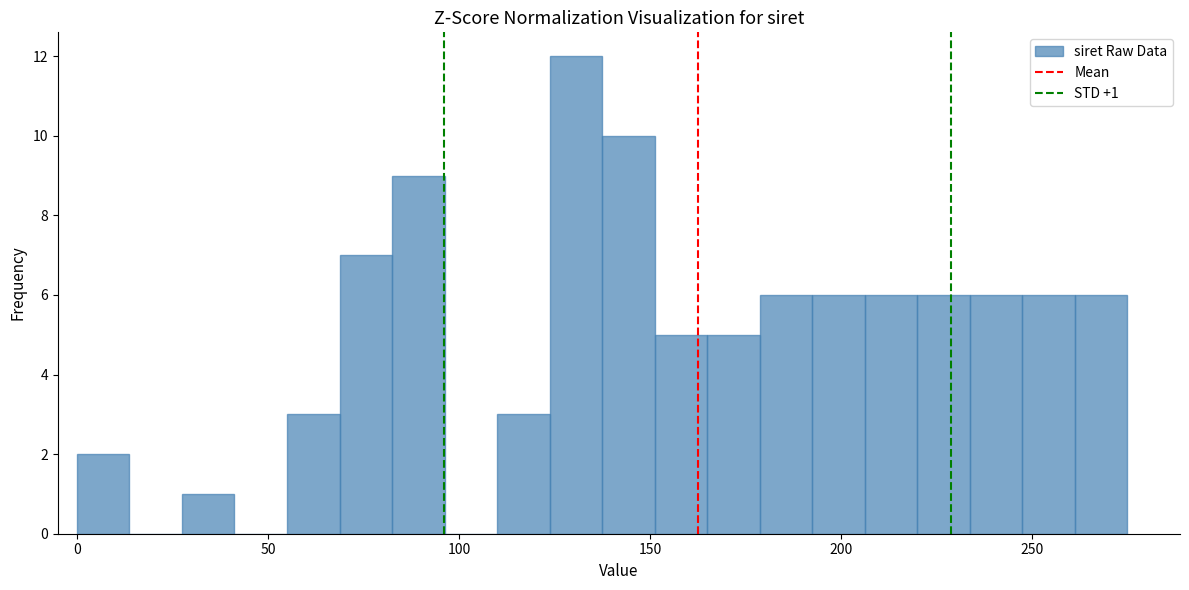

Read against the x-axis, roughly where is the centre of the tallest bar?

130